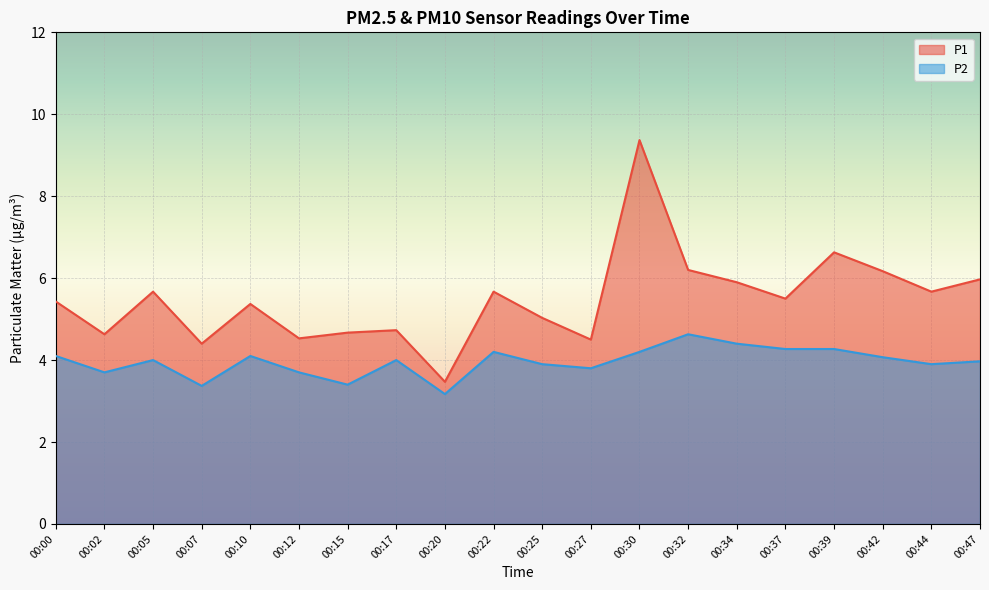

Between 00:42 and 00:02, which is larger?

00:42